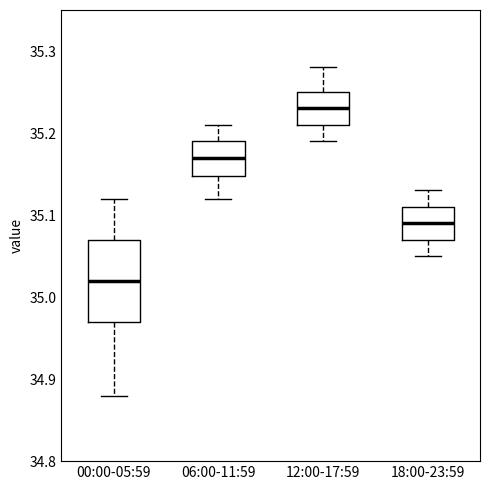

Which box has the lowest median line?

00:00-05:59